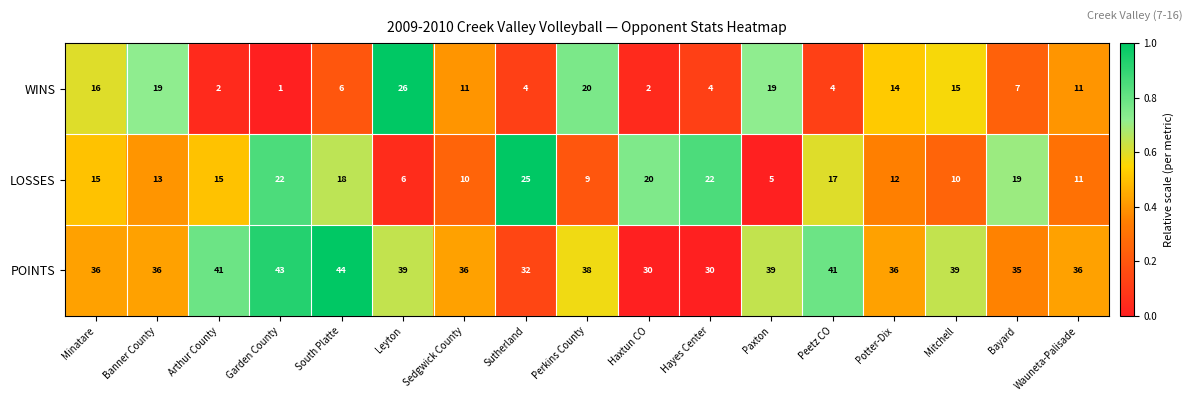

Which series has the largest range (max minus min)?

WINS